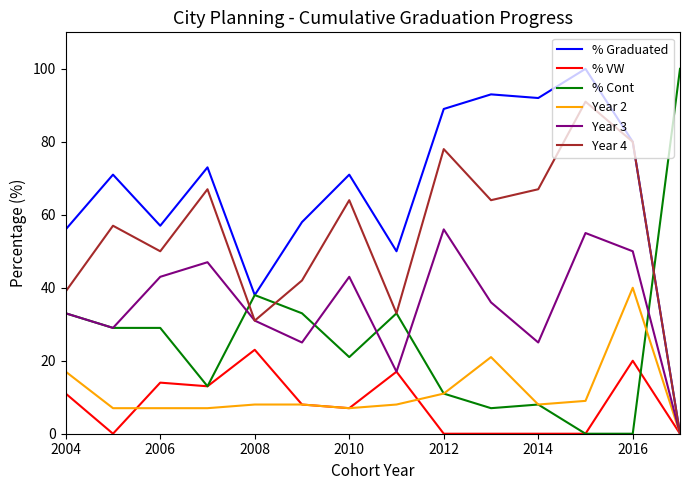

What are all the series names shown in the legend?

% Graduated, % VW, % Cont, Year 2, Year 3, Year 4